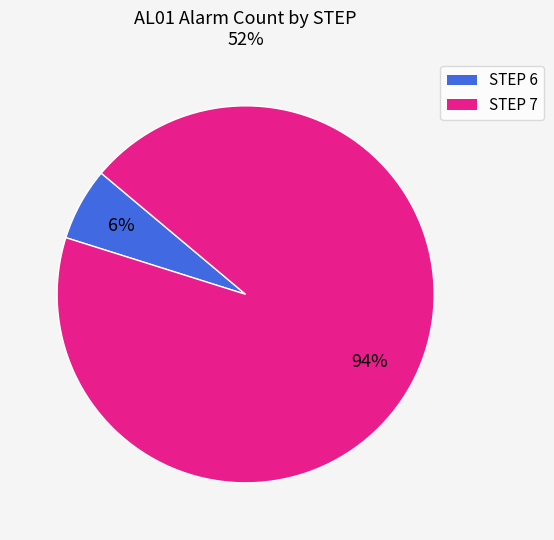

To the nearest percent, what is the average slice percentage?

50%